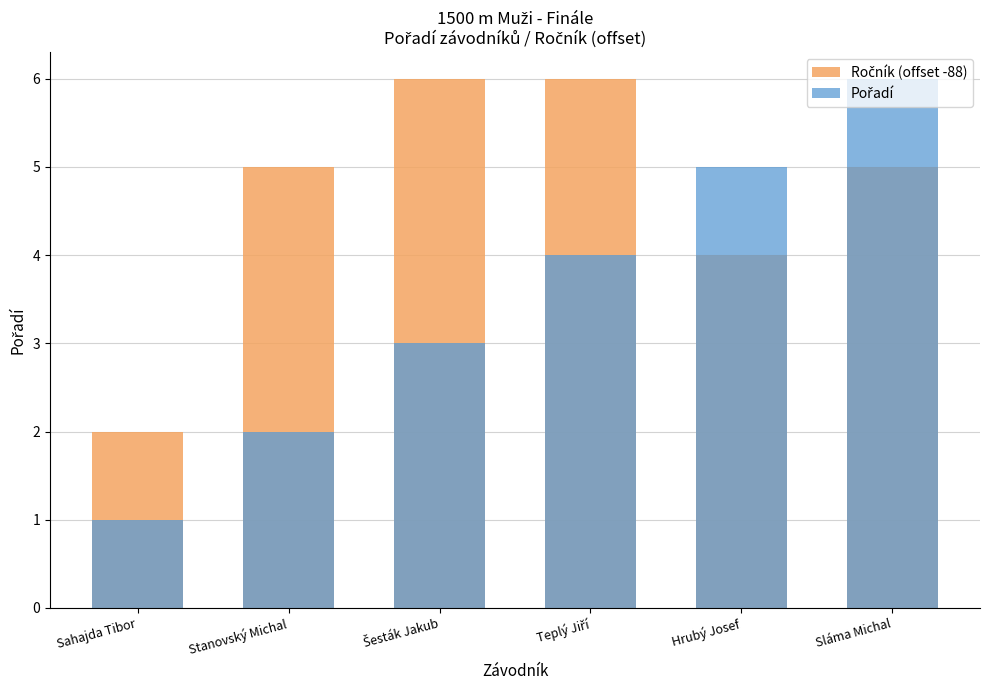

At which category is the sum across all series the highest?

Sláma Michal